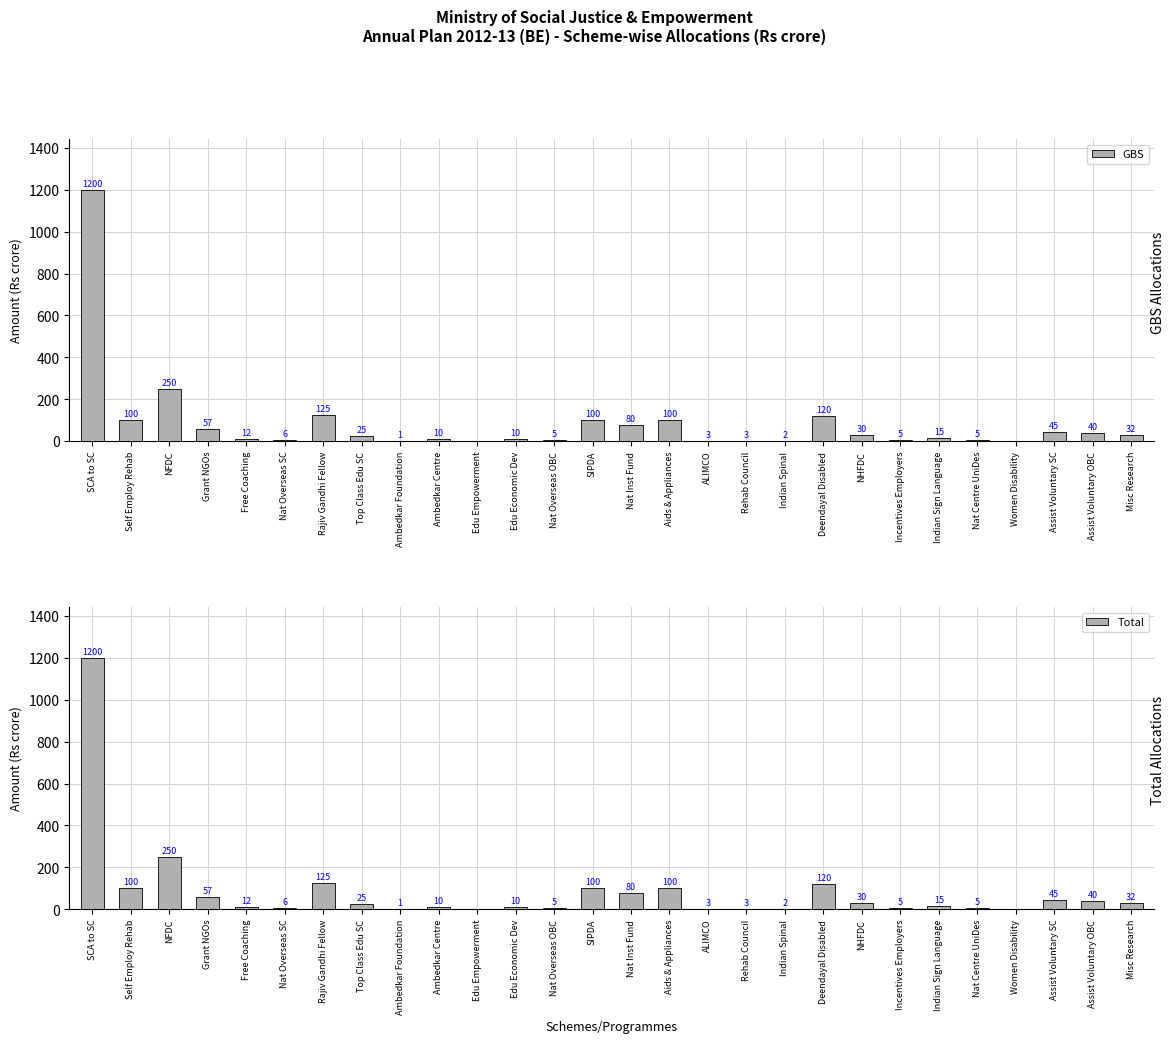

Reading left to right, list all the values displayed in this chart.

GBS: SCA to SC=1200	Self Employ Rehab=100	NFDC=250	Grant NGOs=57	Free Coaching=12	Nat Overseas SC=6	Rajiv Gandhi Fellow=125	Top Class Edu SC=25	Ambedkar Foundation=1	Ambedkar Centre=10	Edu Empowerment=0	Edu Economic Dev=10	Nat Overseas OBC=5	SIPDA=100	Nat Inst Fund=80	Aids & Appliances=100	ALIMCO=3	Rehab Council=3	Indian Spinal=2	Deendayal Disabled=120	NHFDC=30	Incentives Employers=5	Indian Sign Language=15	Nat Centre UniDes=5	Women Disability=0	Assist Voluntary SC=45	Assist Voluntary OBC=40	Misc Research=32
Total: SCA to SC=1200	Self Employ Rehab=100	NFDC=250	Grant NGOs=57	Free Coaching=12	Nat Overseas SC=6	Rajiv Gandhi Fellow=125	Top Class Edu SC=25	Ambedkar Foundation=1	Ambedkar Centre=10	Edu Empowerment=0	Edu Economic Dev=10	Nat Overseas OBC=5	SIPDA=100	Nat Inst Fund=80	Aids & Appliances=100	ALIMCO=3	Rehab Council=3	Indian Spinal=2	Deendayal Disabled=120	NHFDC=30	Incentives Employers=5	Indian Sign Language=15	Nat Centre UniDes=5	Women Disability=0	Assist Voluntary SC=45	Assist Voluntary OBC=40	Misc Research=32